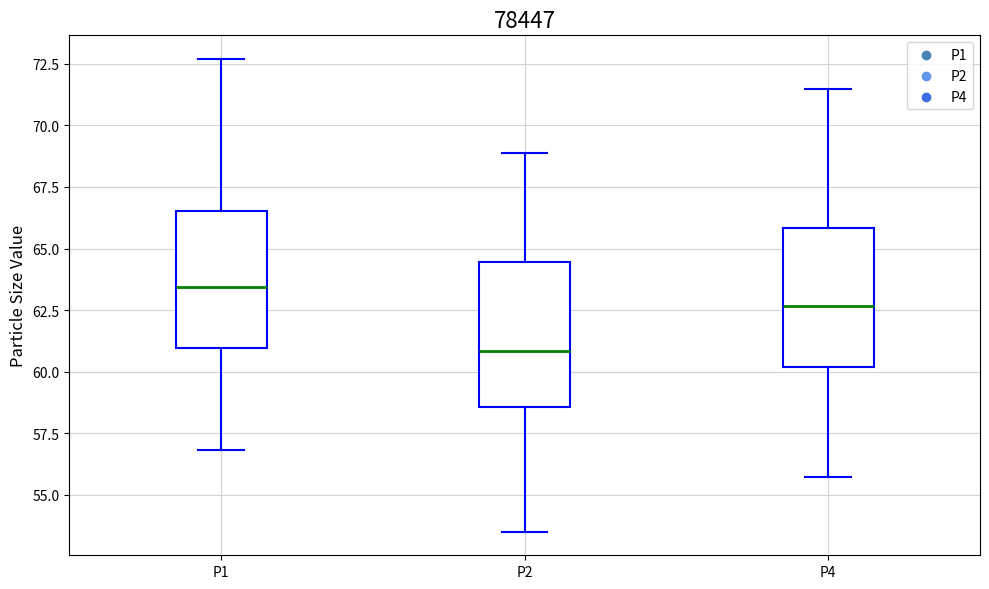

Which box has the highest median line?

P1